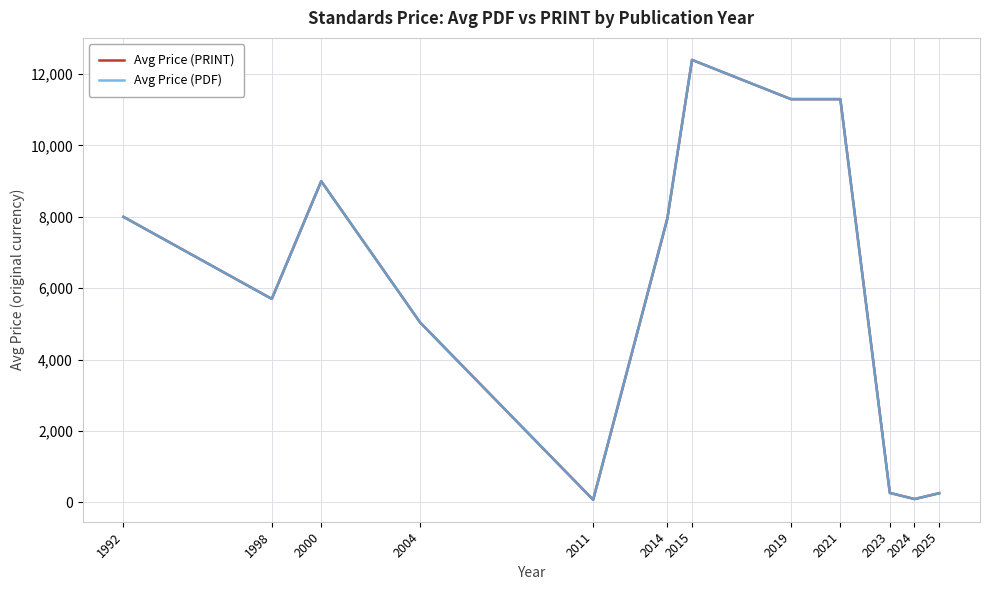

Which series has the widest spread of values?

Avg Price (PRINT)